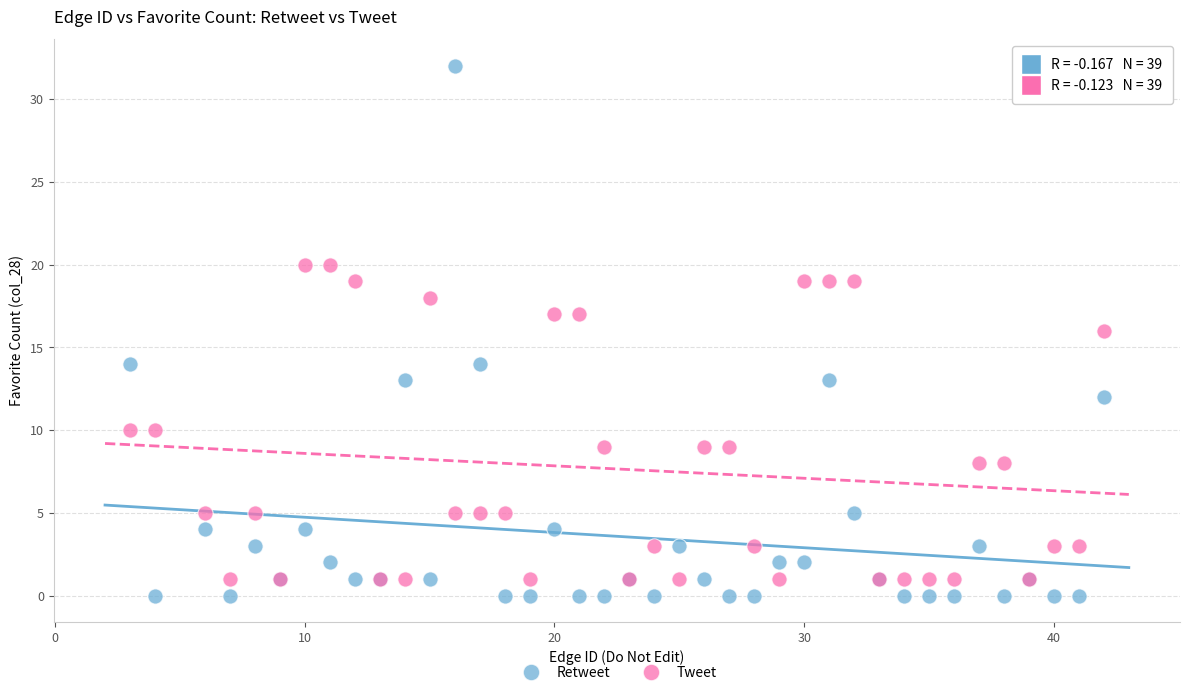

Which series reaches the maximum Y coordinate?

Retweet